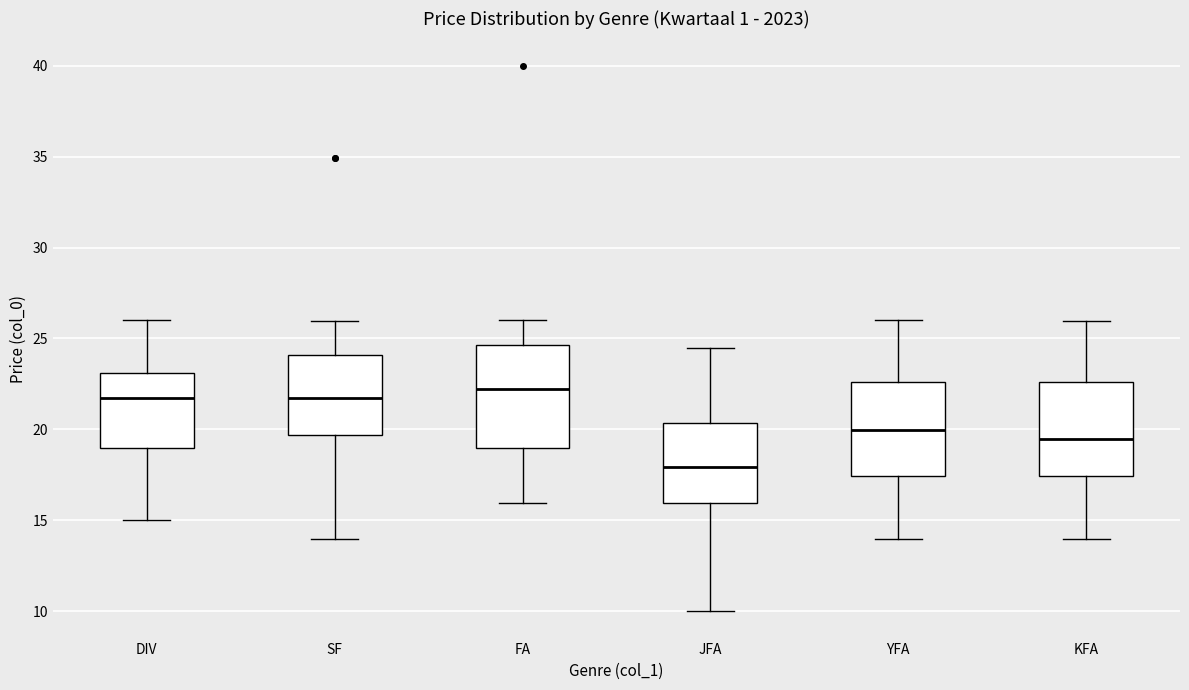

Reading left to right, transcribe this box plot: for each box, give where its median line is, the range the box spans, and where its two whiskers end, as read against the y-axis. The values are not printed on the chart, so give them approximately, as read against the axis.

DIV: median 21.5, box 19.0 to 23.0, whiskers 15.0 to 26.0
SF: median 21.5, box 19.5 to 24.0, whiskers 14.0 to 26.0
FA: median 22.0, box 19.0 to 24.5, whiskers 16.0 to 26.0
JFA: median 18.0, box 16.0 to 20.5, whiskers 10.0 to 24.5
YFA: median 20.0, box 17.5 to 22.5, whiskers 14.0 to 26.0
KFA: median 19.5, box 17.5 to 22.5, whiskers 14.0 to 26.0